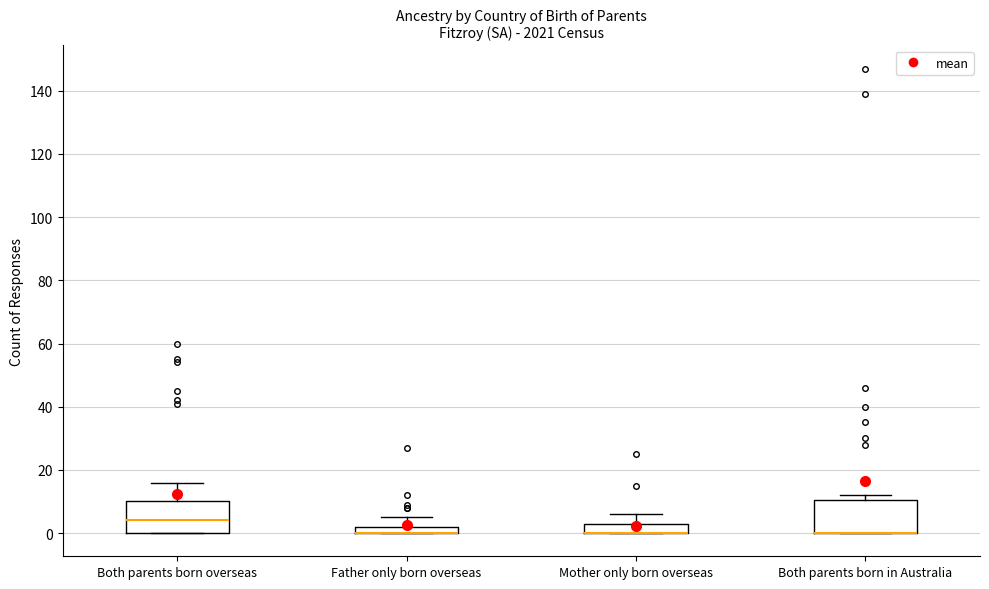

Where is the upper edge of the box for Both parents born in Australia on the y-axis? The values are not printed on the chart, so give them approximately, as read against the axis.

10